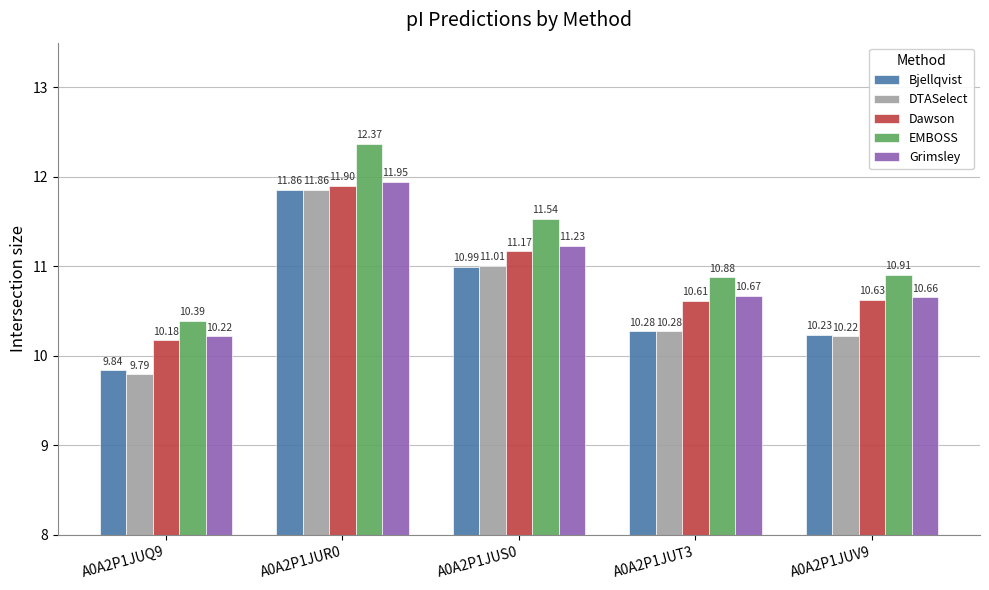

How many bars are there in total?

25